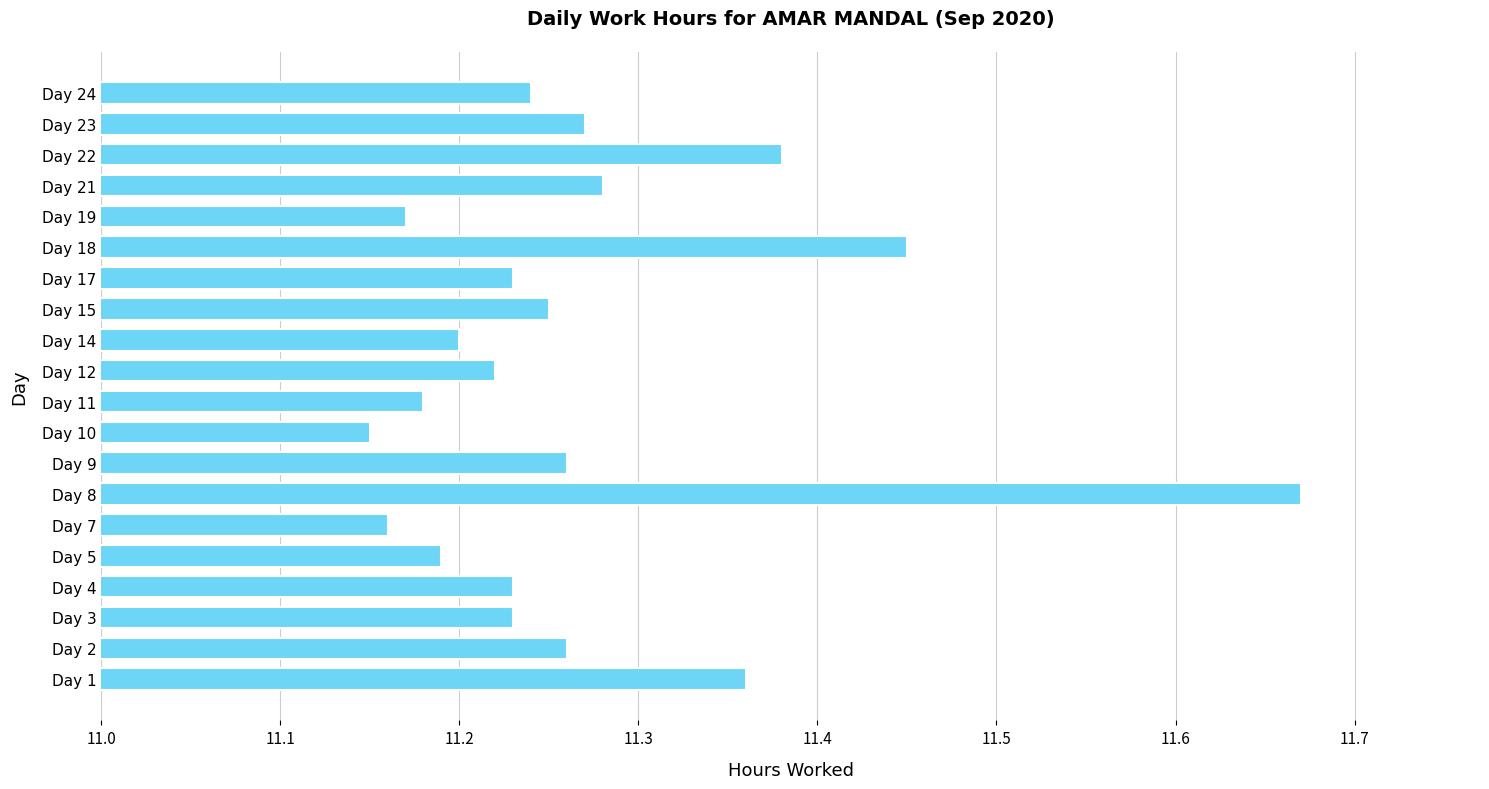

The value at Day 2 is 3.1. True or false?

False